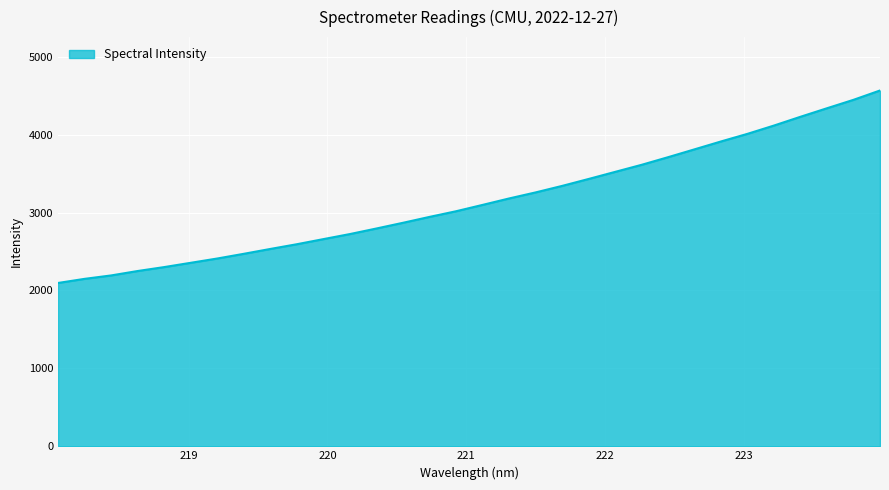

What is the maximum value shown in the chart?

4566.8